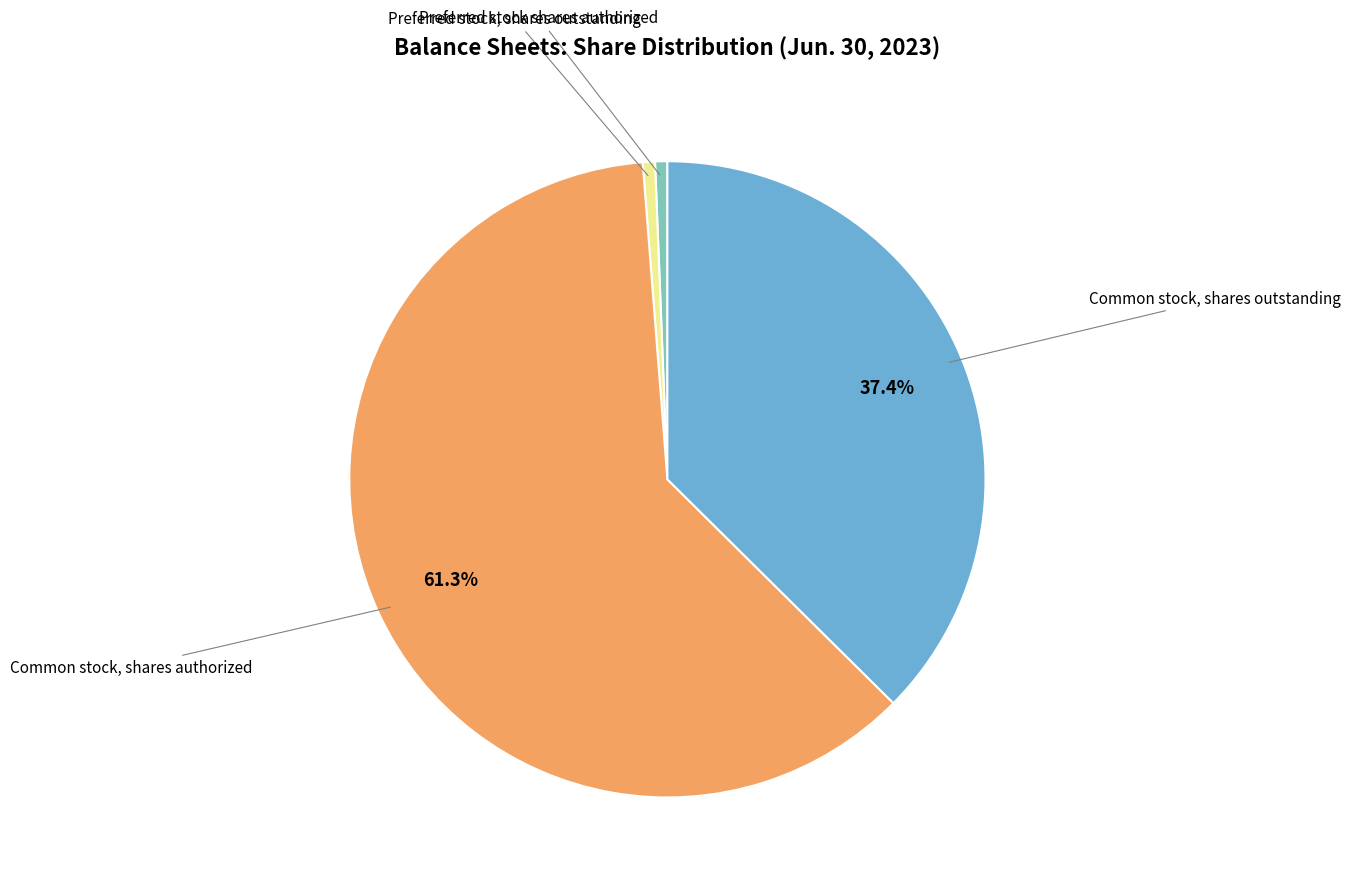

Does any single category account for the majority?

Yes